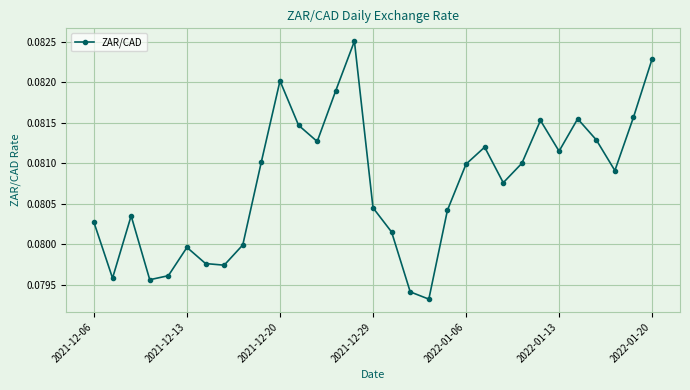

How many points are higher than both their immediate neighbors (excluding endpoints)?

7